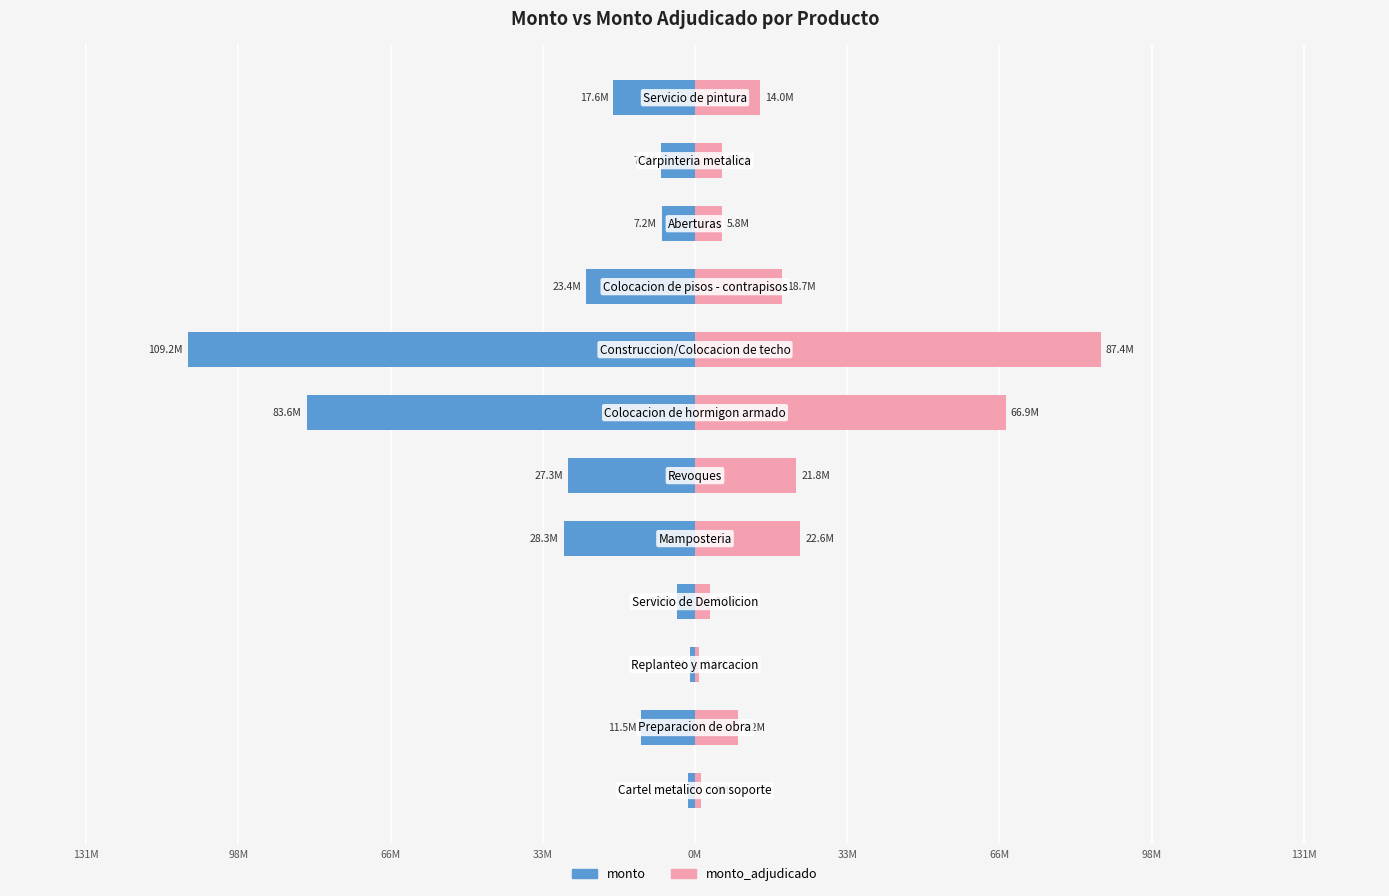

What is the average value of the monto series?

-26812067